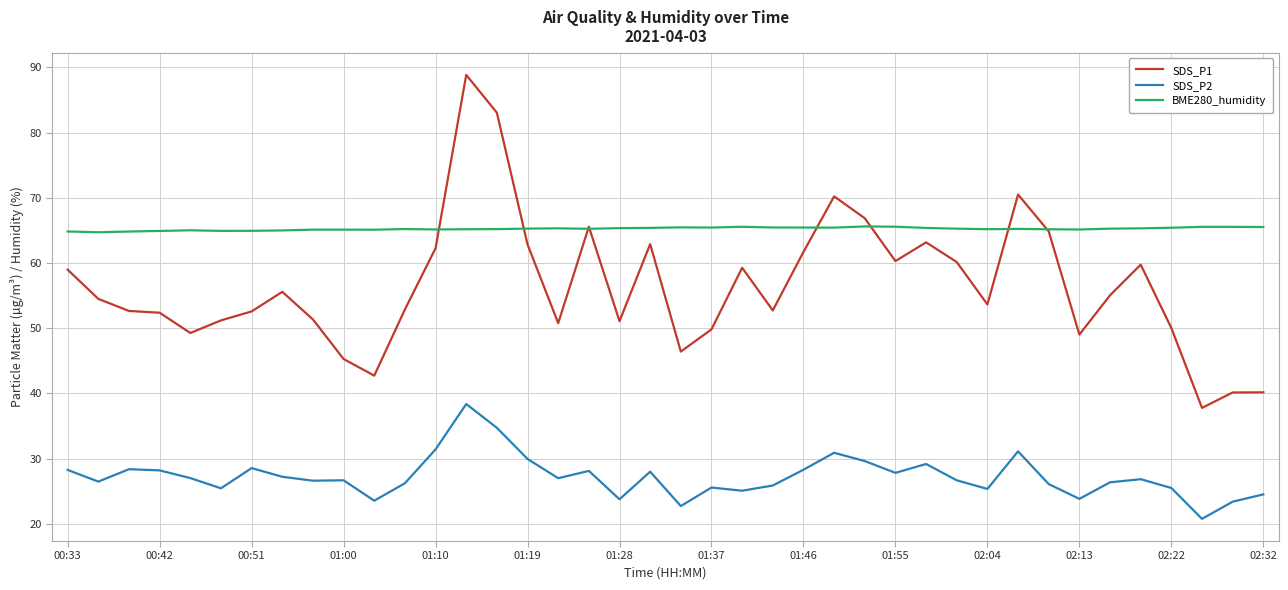

Does the chart have visible grid lines?

Yes